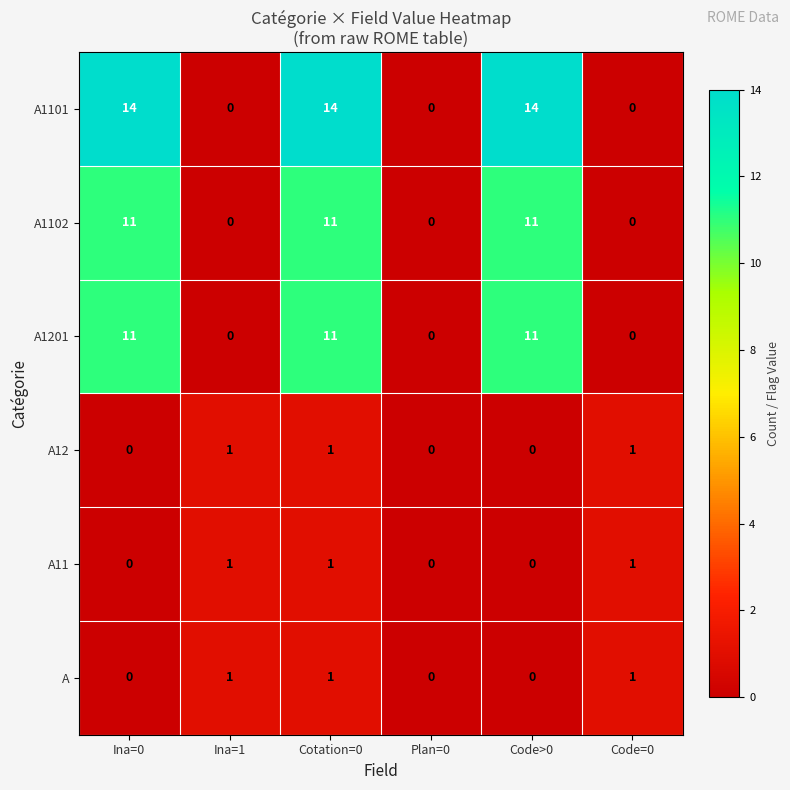

Is it true that A1102 equals 0 at Ina=1?

True